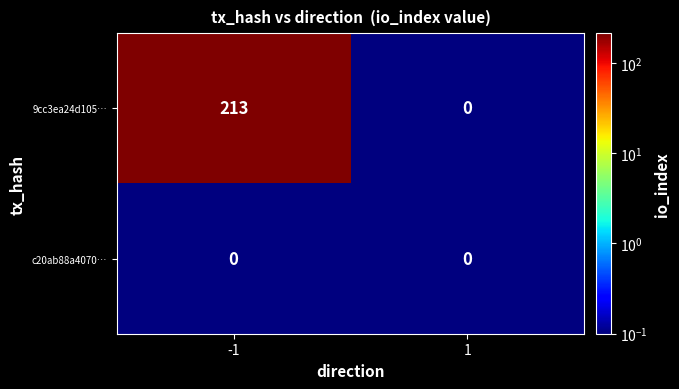

At how many categories does at least one series exceed 47?

1